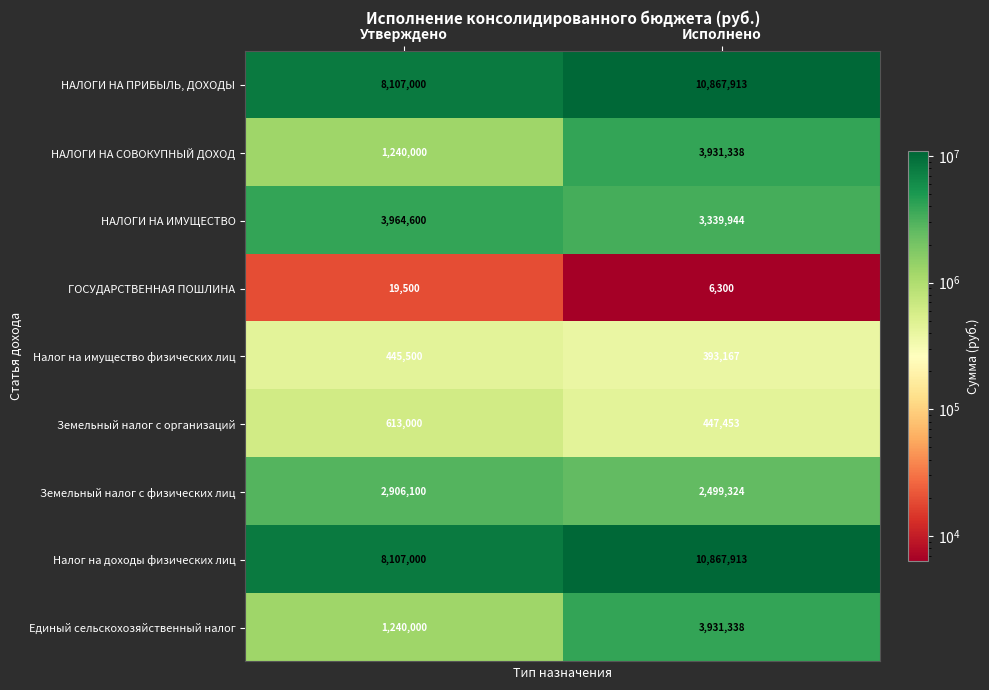

True or false: НАЛОГИ НА СОВОКУПНЫЙ ДОХОД has a value of 1240000 at Утверждено.

True